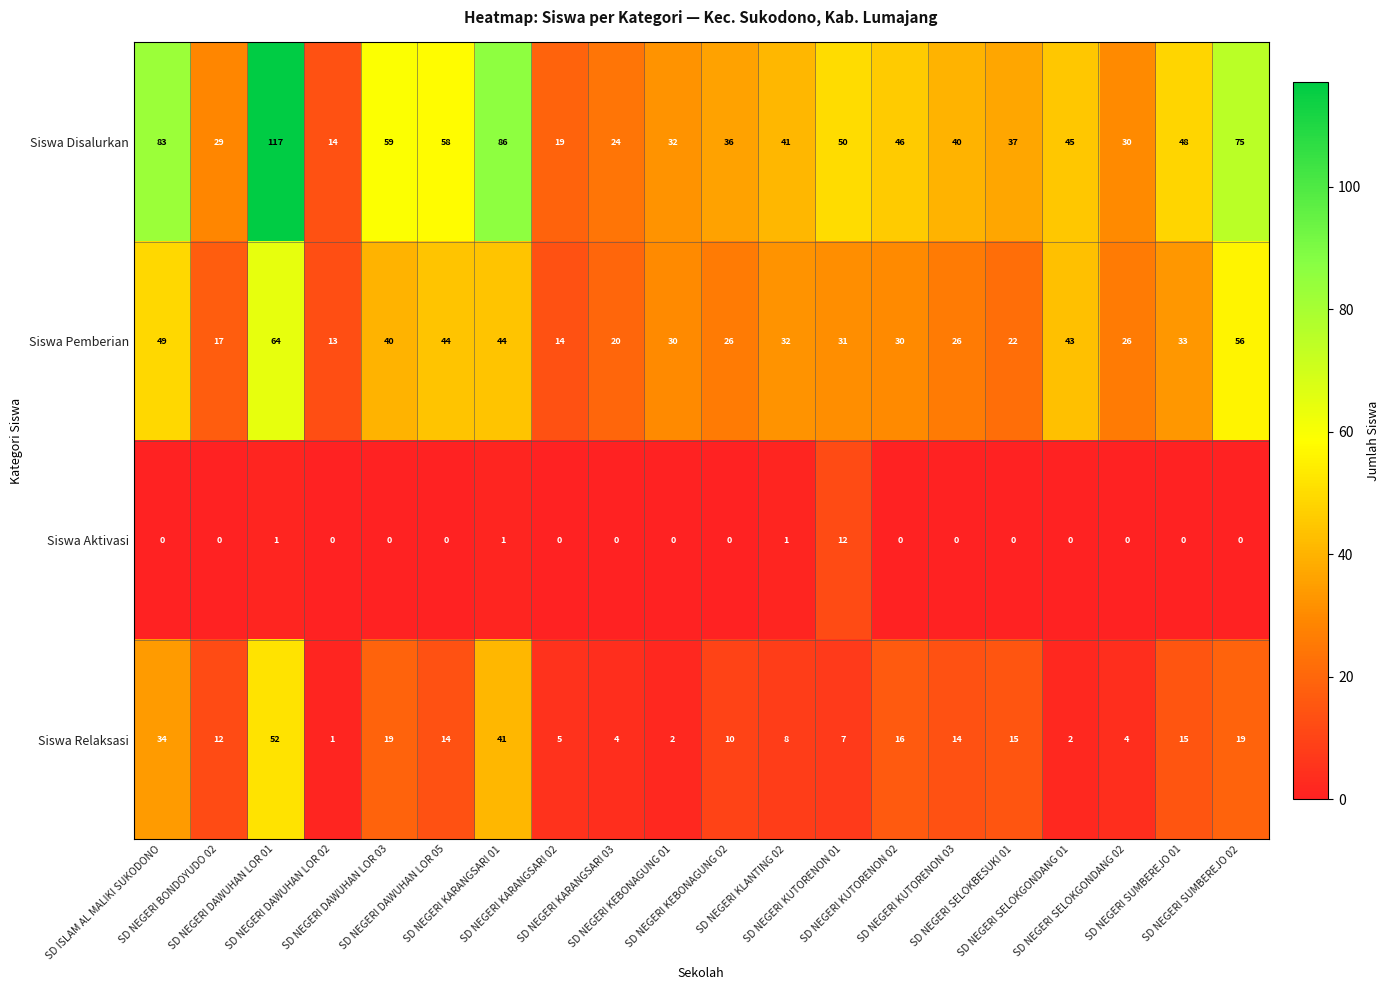

Which series has the widest spread of values?

Siswa Disalurkan